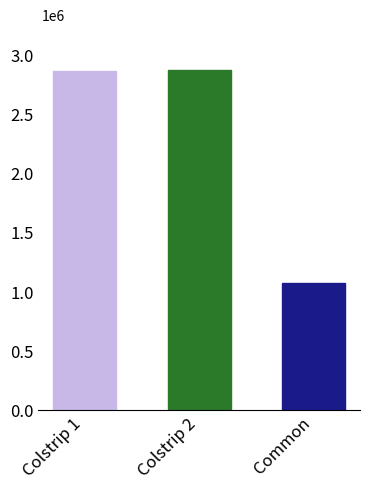

What position from the right is Colstrip 2?

2